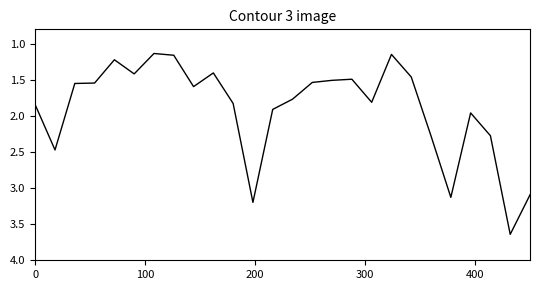

What is the difference between the maximum and minimum values?

2.5